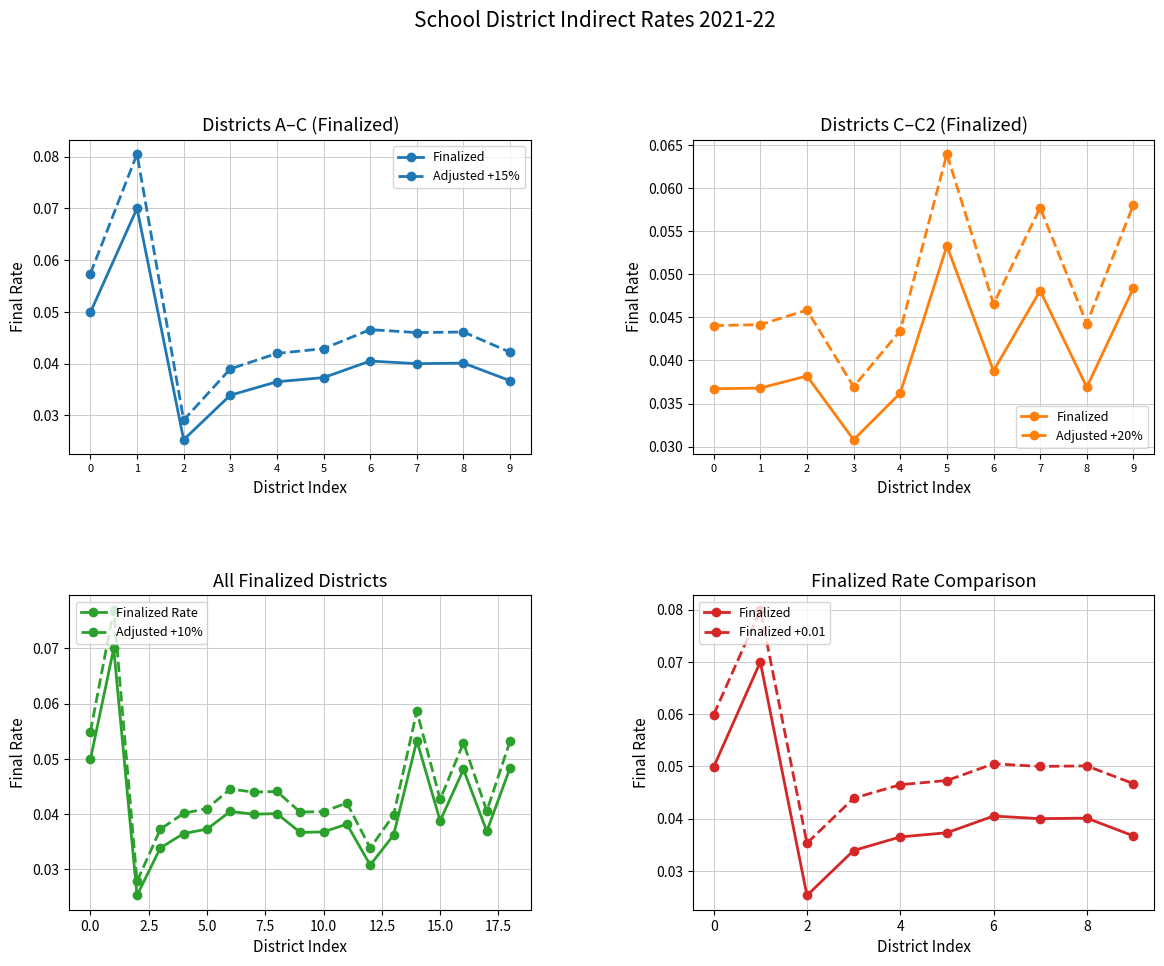

True or false: Finalized Rate and Adjusted +10% cross at least once.

False